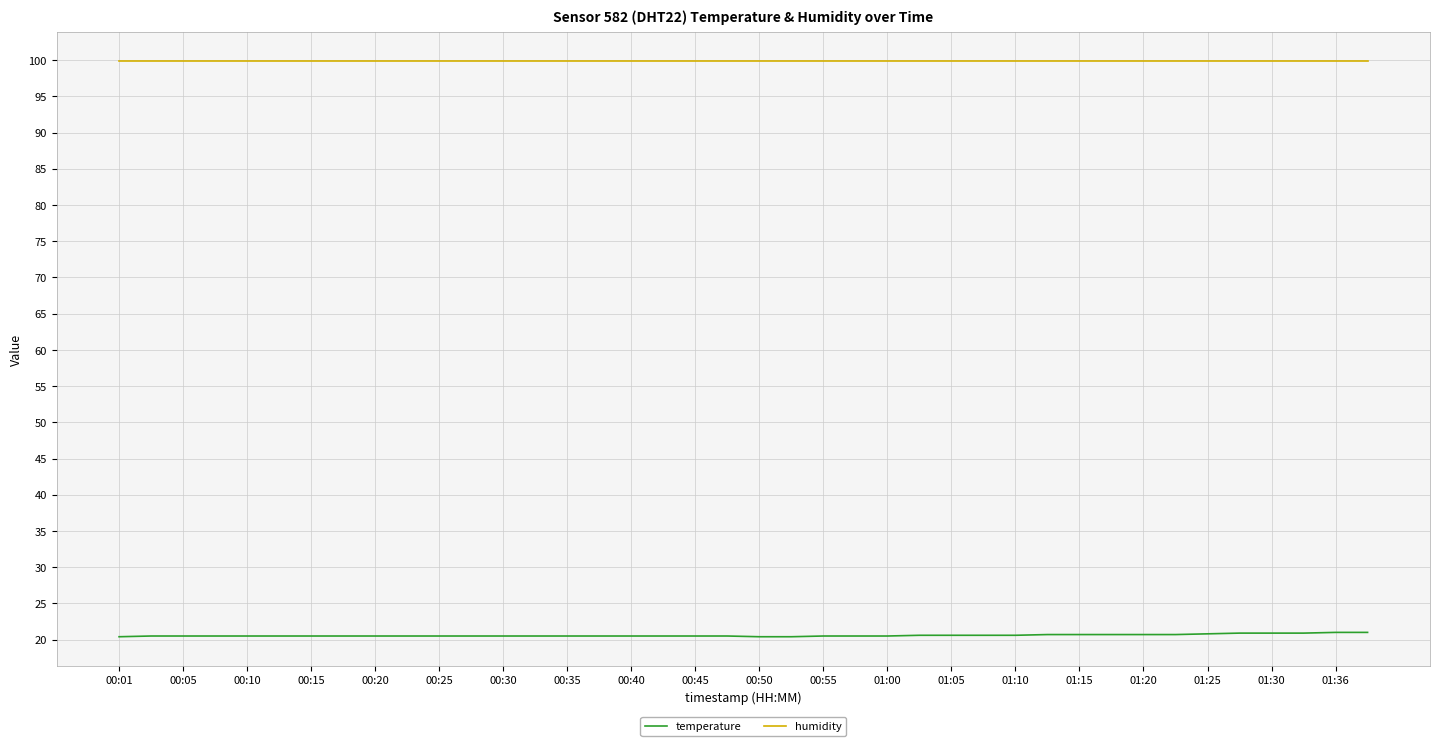

Which series has the largest total across all categories?

humidity